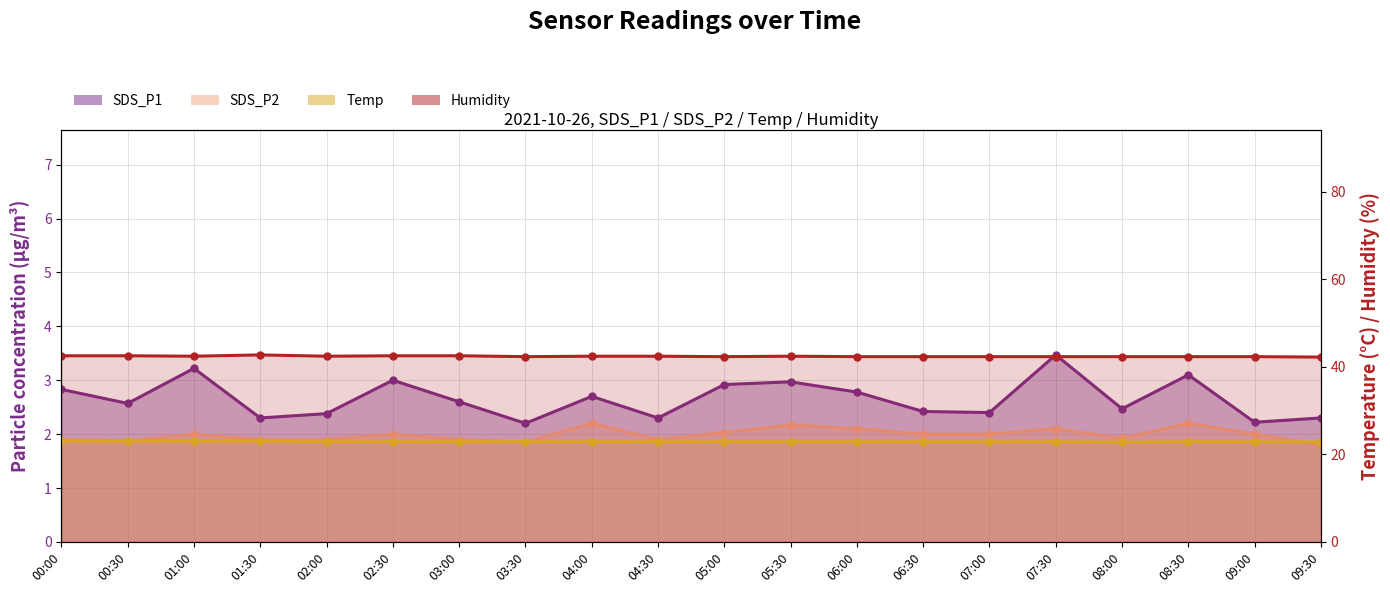

What is the approximate value of SDS_P1 at 07:30?

3.5